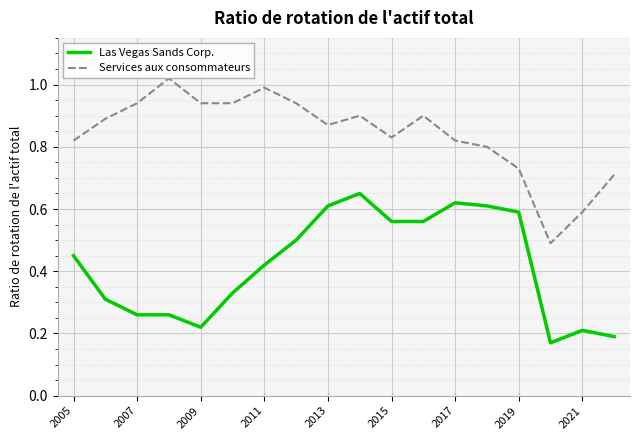

True or false: Services aux consommateurs and Las Vegas Sands Corp. intersect in this chart.

False